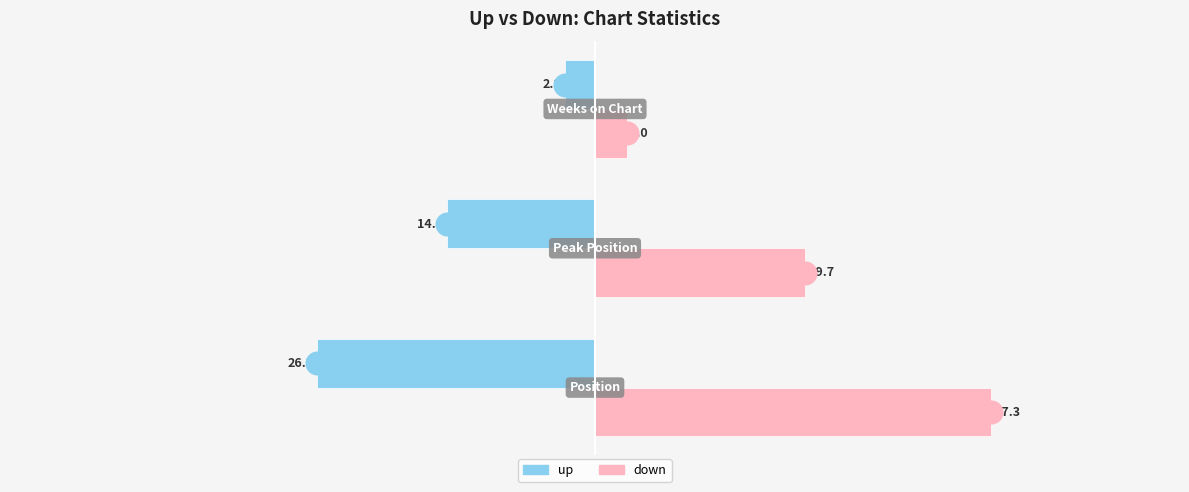

At how many categories does at least one series exceed 4?

2